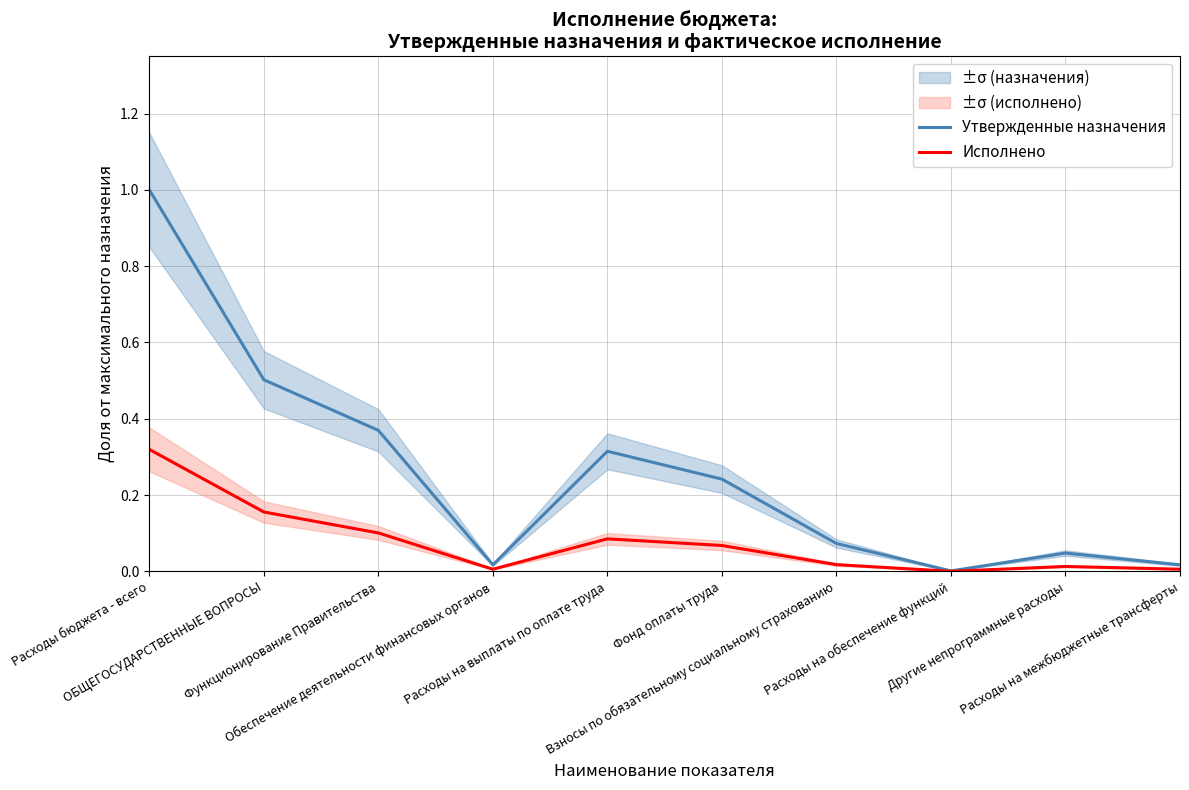

What is the spread (max minus min) of values at Расходы на выплаты по оплате труда?

0.2